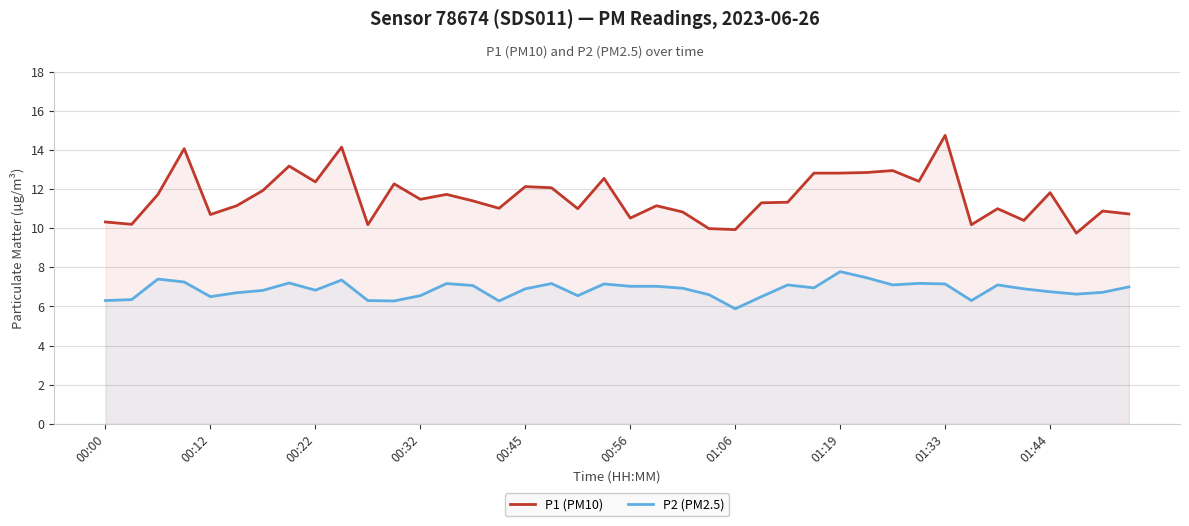

How many lines are shown in the chart?

2